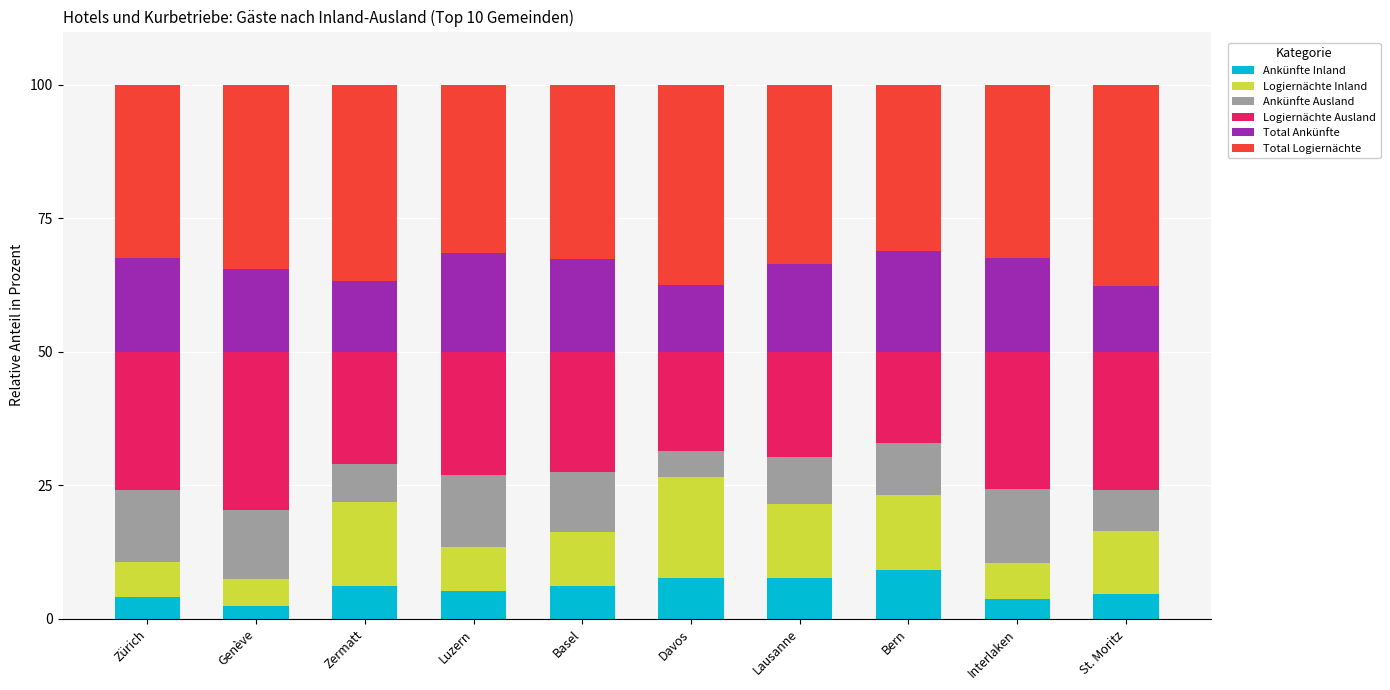

What is the total value across all series at Davos?

100.0